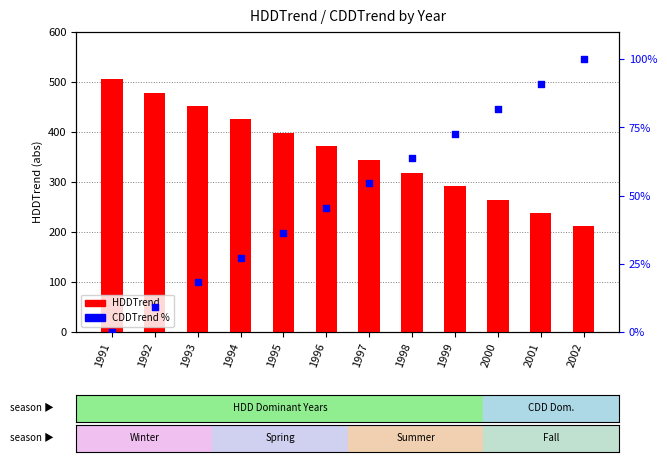

At how many categories does at least one series exceed 181?

12